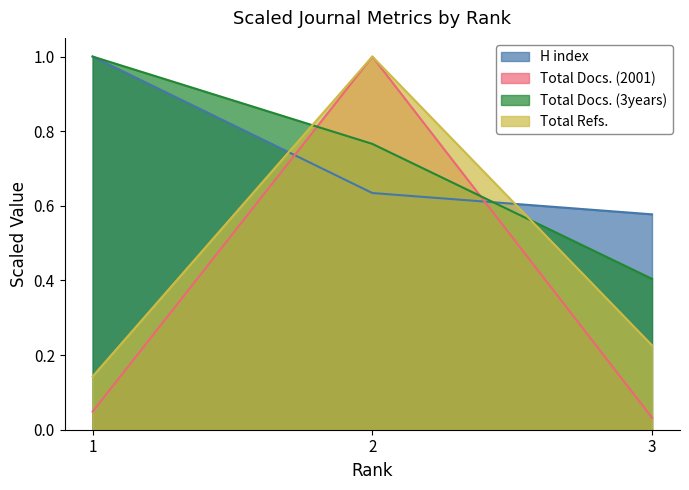

How many lines are shown in the chart?

4